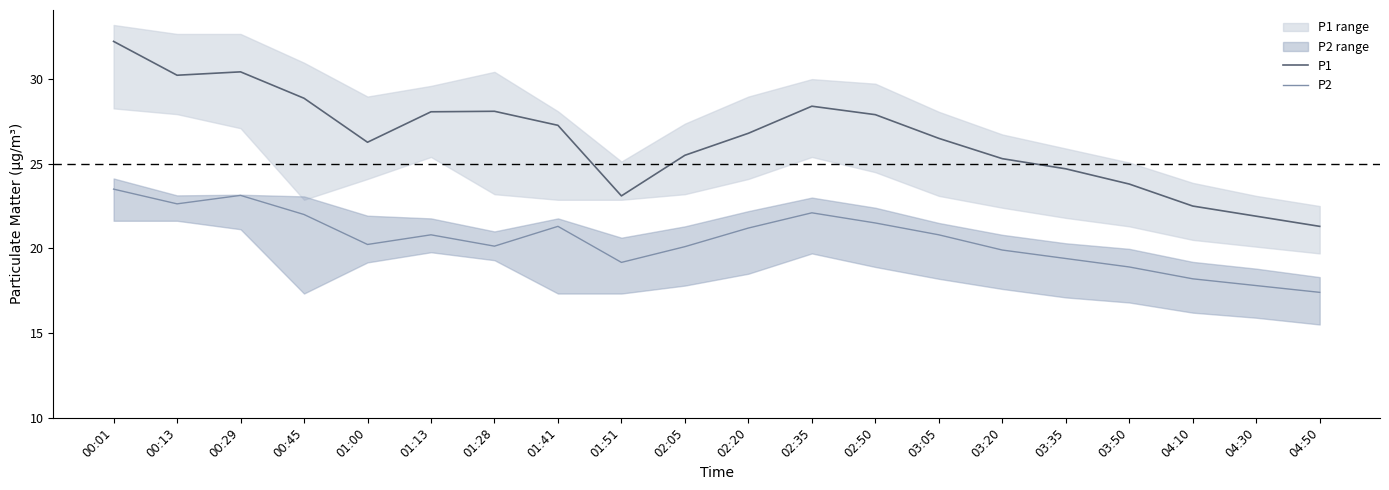

True or false: P2 and P1 cross at least once.

False